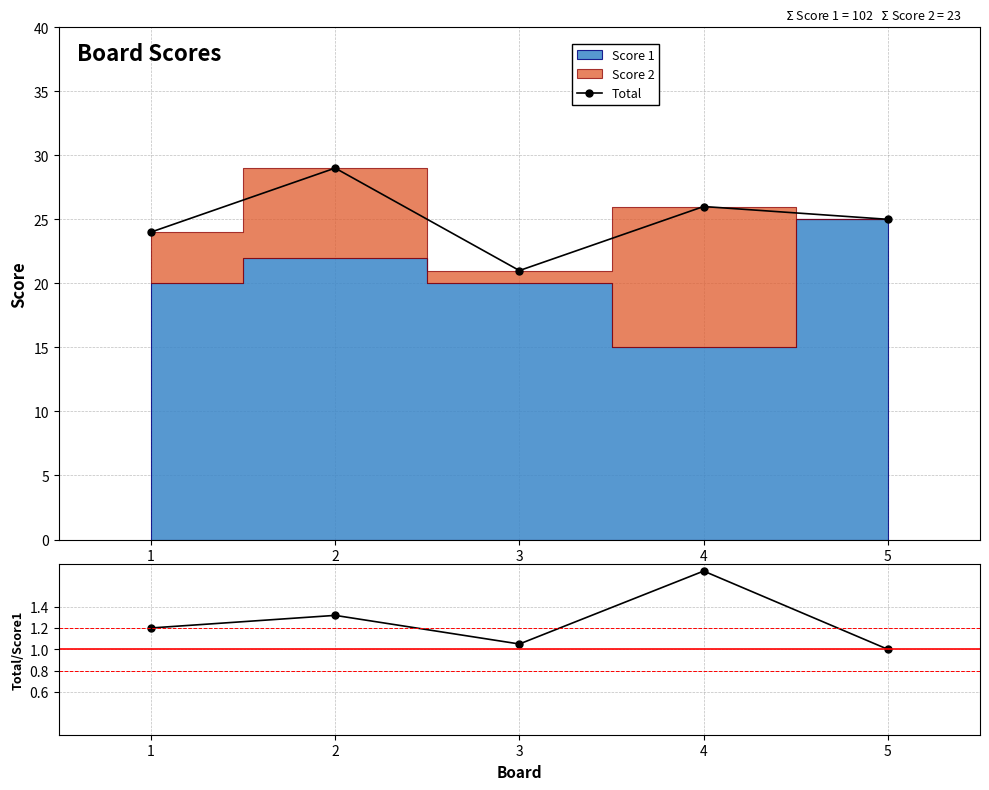

What is the lowest value of the Total series?

21